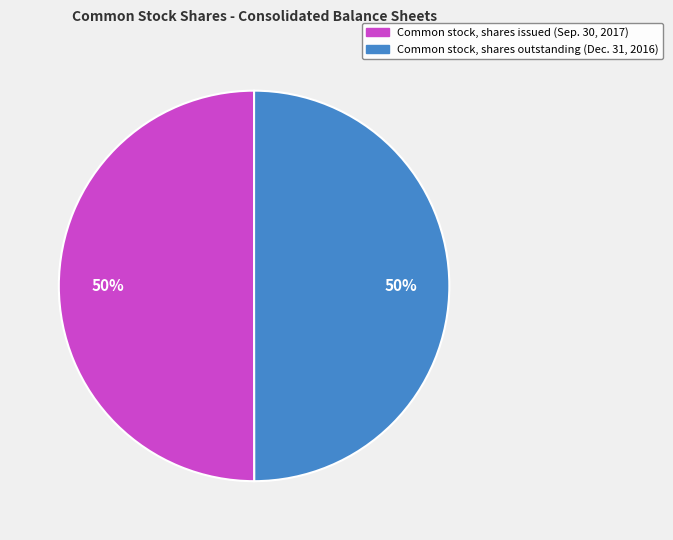

Count the number of slices in the pie.

2